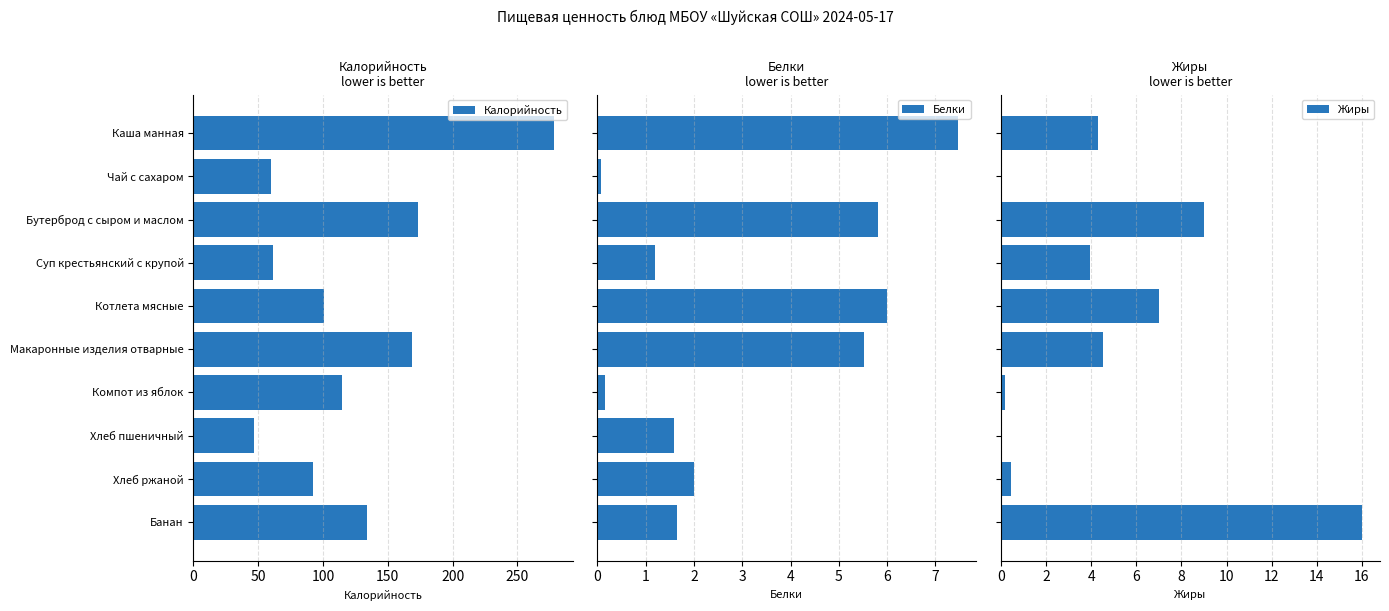

Reading right to left, extract all data points from this chart.

Калорийность: 134.0	92.0	46.8	114.6	168.4	101.0	61.0	173.0	60.0	278.6
Белки: 1.6	2.0	1.6	0.2	5.5	6.0	1.2	5.8	0.1	7.5
Жиры: 16.0	0.4	0.0	0.2	4.5	7.0	3.9	9.0	0.0	4.3